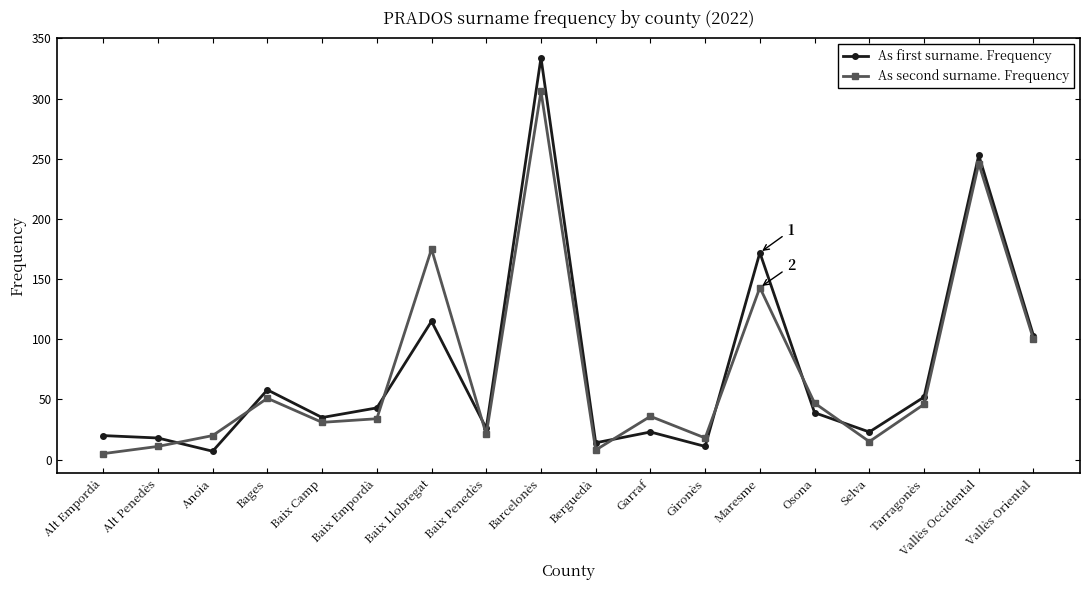

At how many categories does at least one series exceed 275?

1